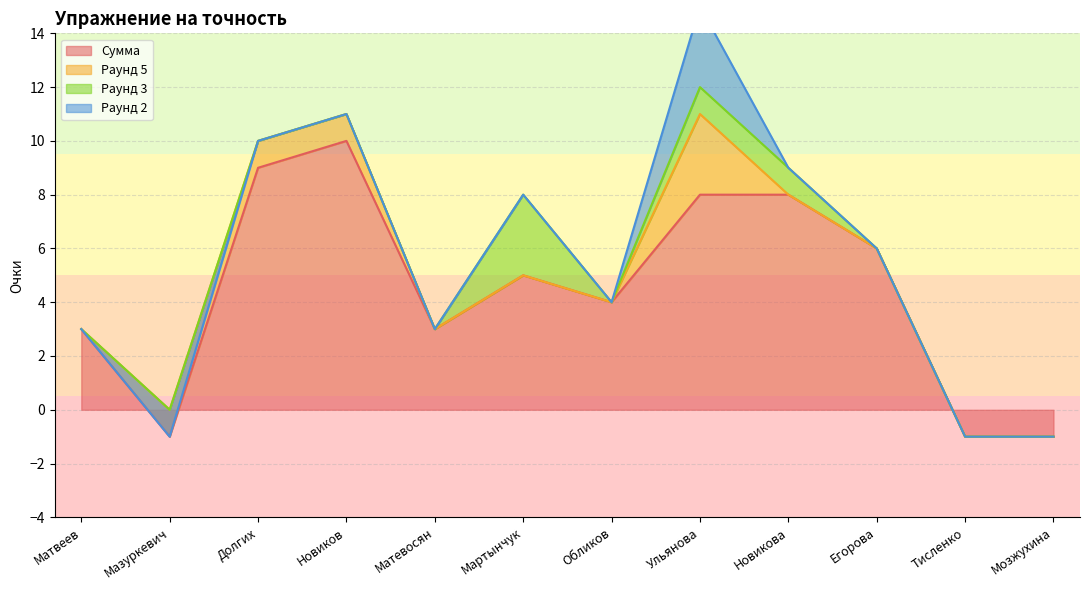

What is the label of the 12th point from the left?

Мозжухина